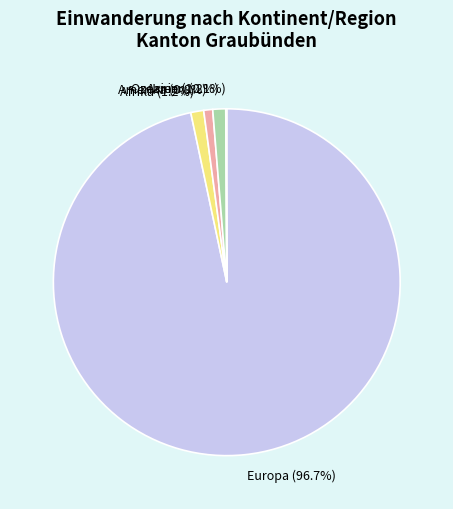

Is there any slice that represents more than half of the pie?

Yes